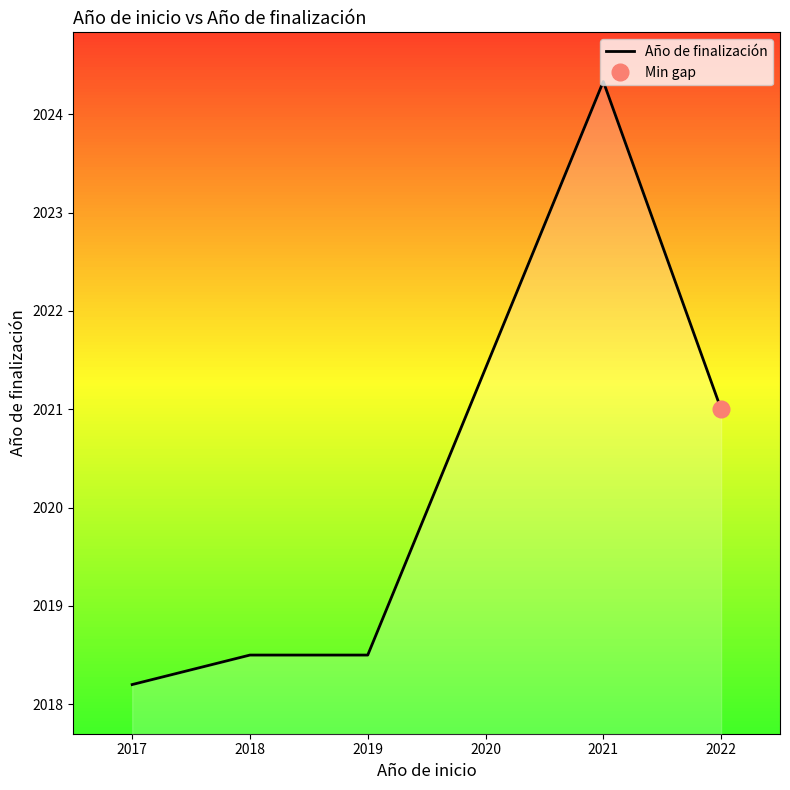

What is the sum of all values?

10100.5